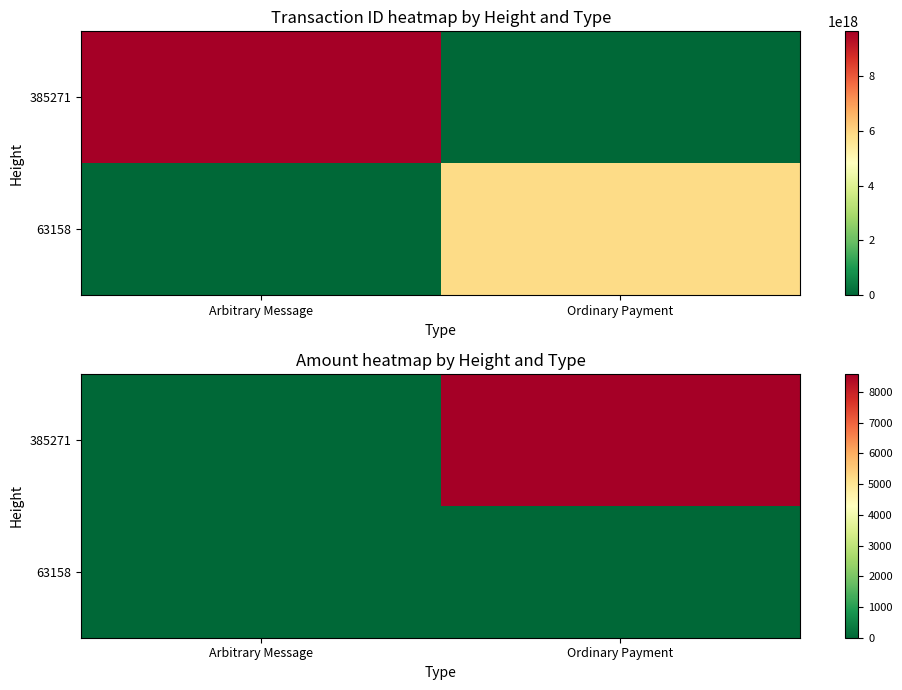

The 63158 series shows 1 at Arbitrary Message. True or false?

False